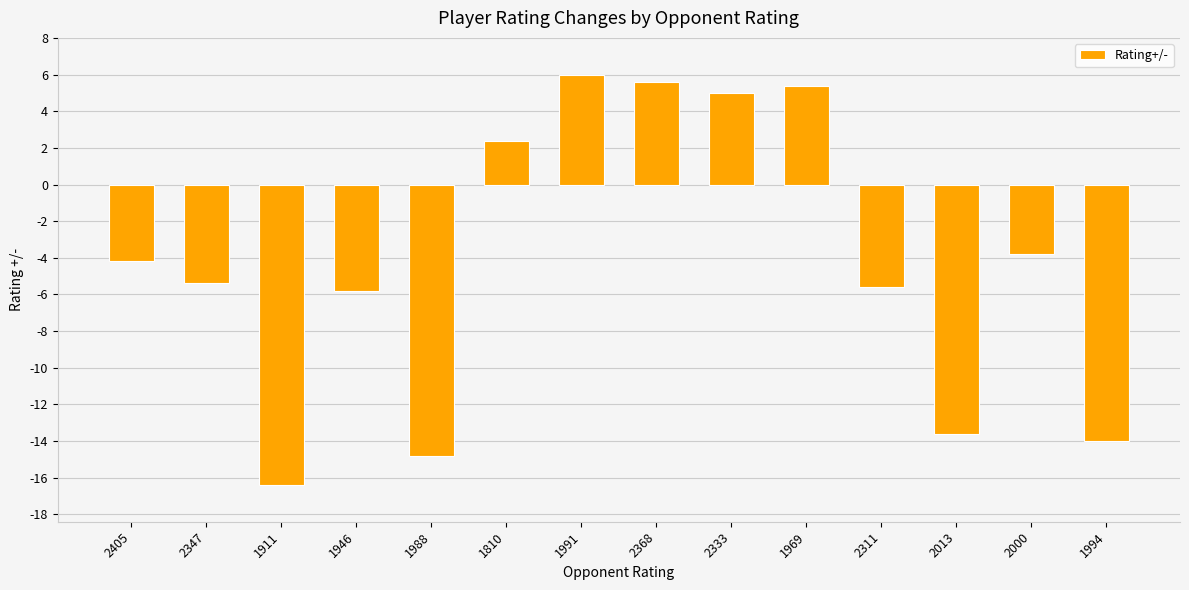

The chart shows a value of 0.5 at 1810. True or false?

False